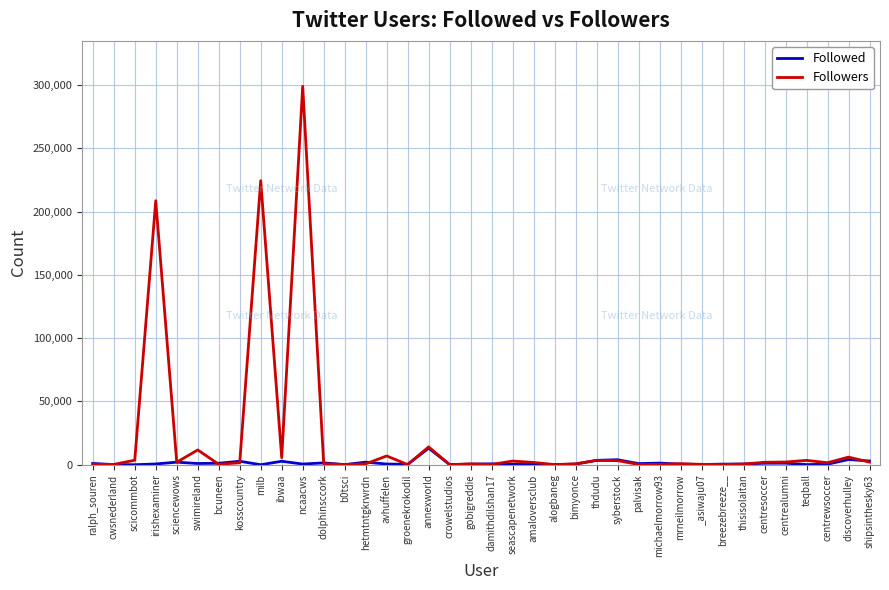

Where is Followers nearest to the value 149578?

irishexaminer